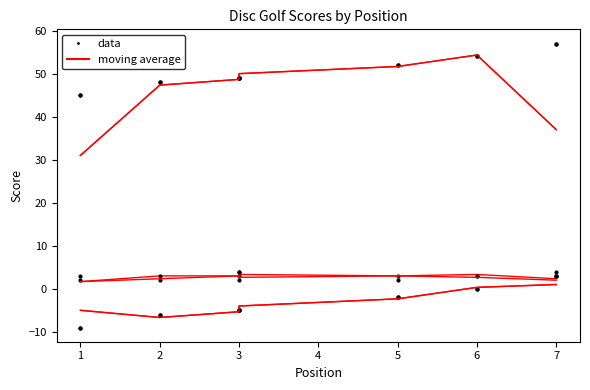

Count the number of categories in the chart.

7